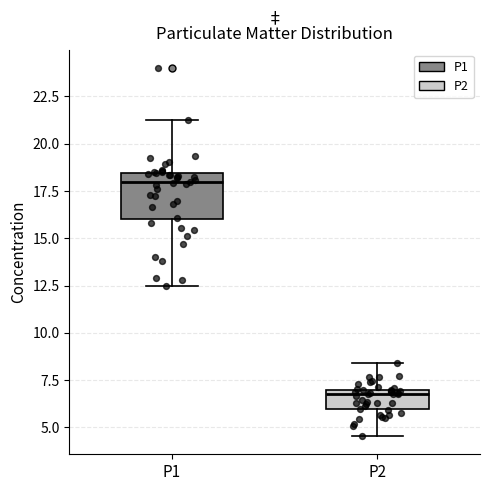

Where is the lower edge of the box for P1 on the y-axis? The values are not printed on the chart, so give them approximately, as read against the axis.

16.0